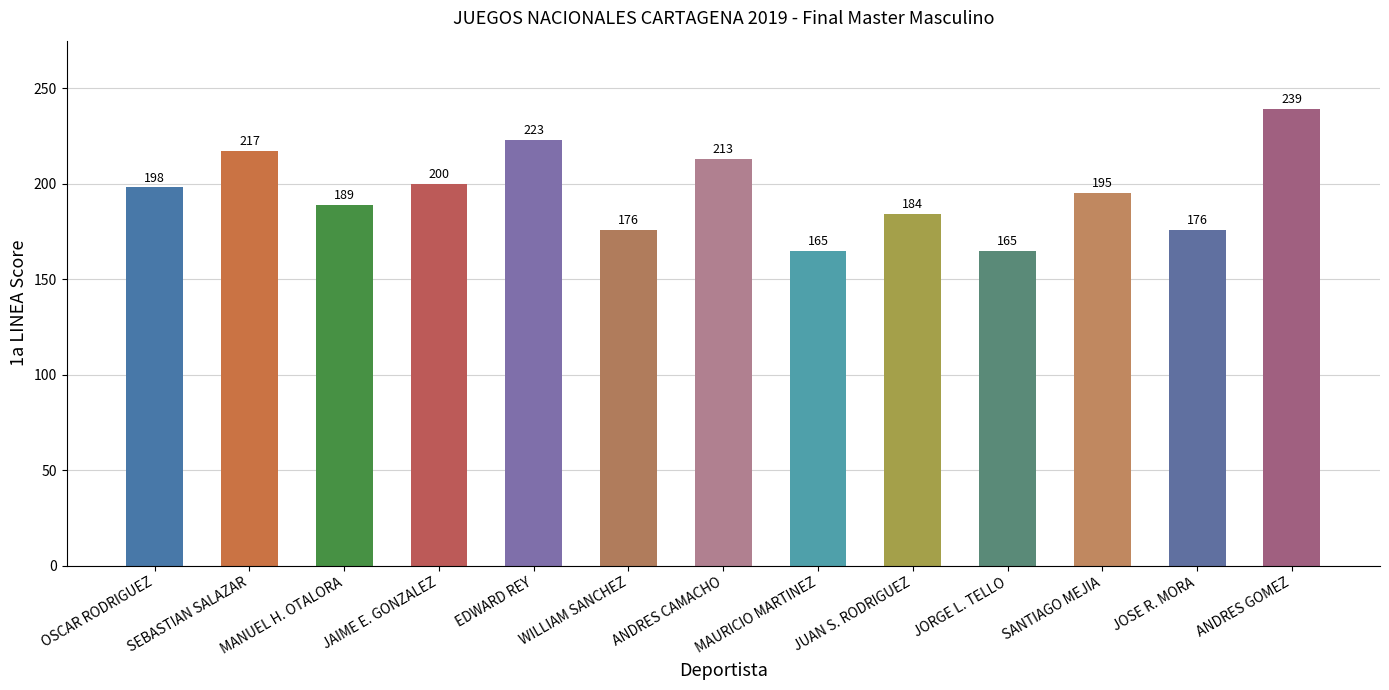

Reading left to right, list all the values displayed in this chart.

198	217	189	200	223	176	213	165	184	165	195	176	239